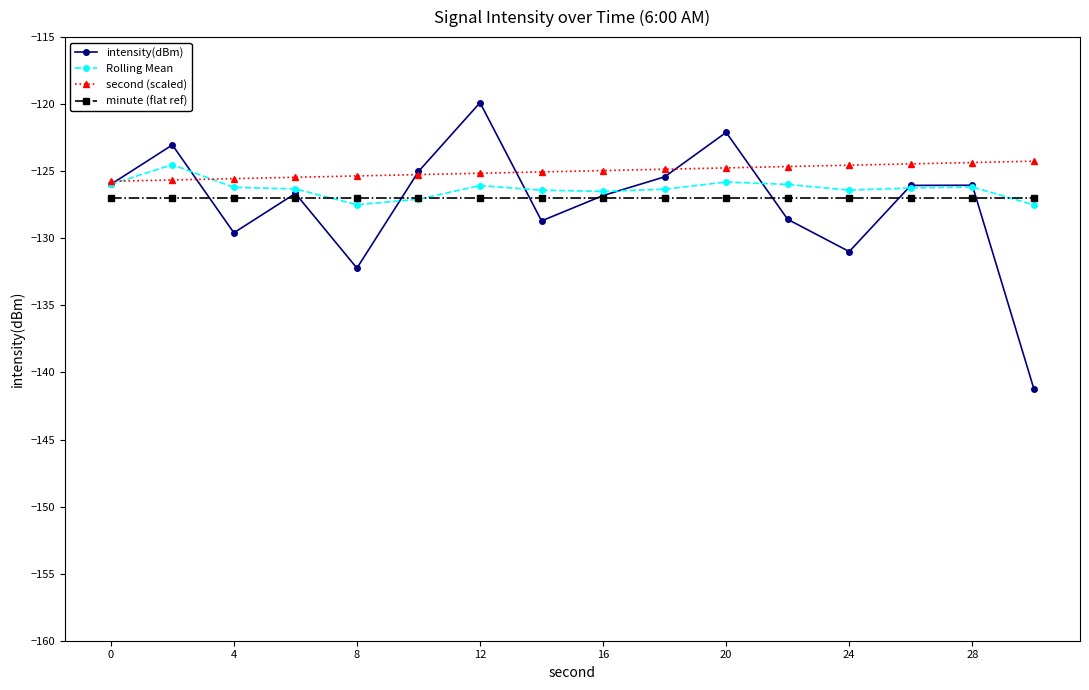

What is the highest value of the minute (flat ref) series?

-127.0